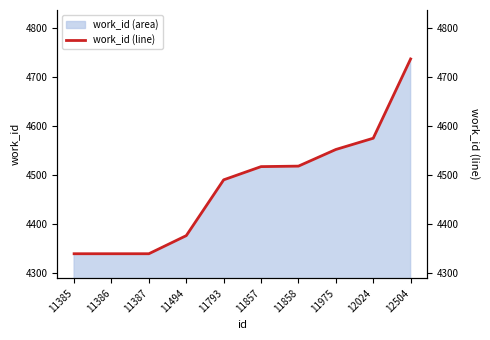

What is the difference between the second highest and second lowest values?

236